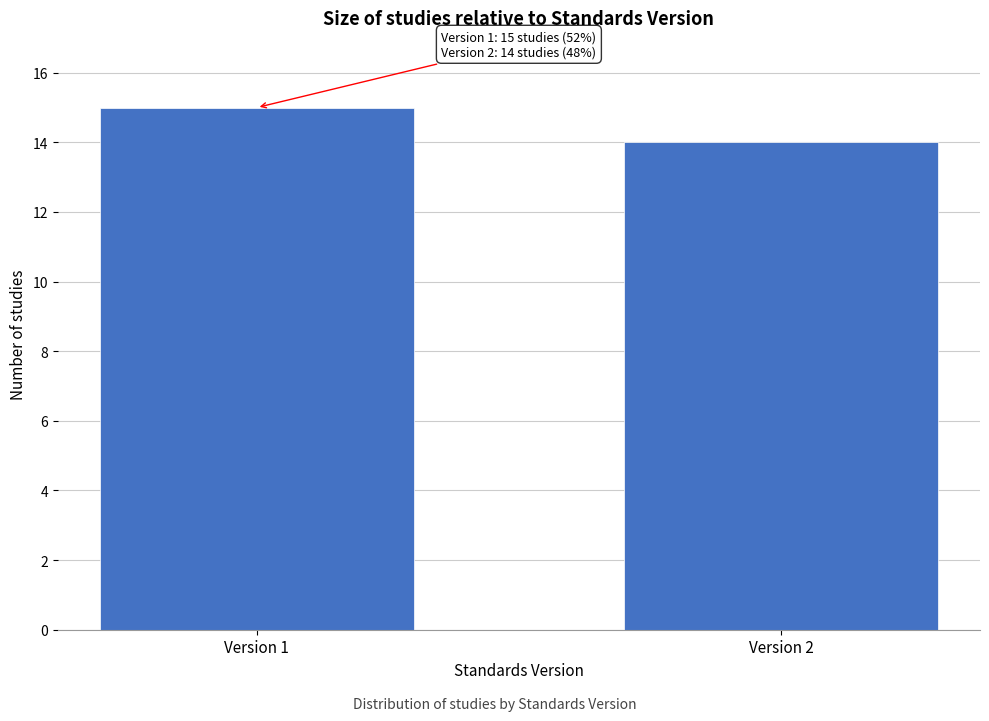

Reading left to right, what are all the values shown in this chart?

Version 1=15	Version 2=14